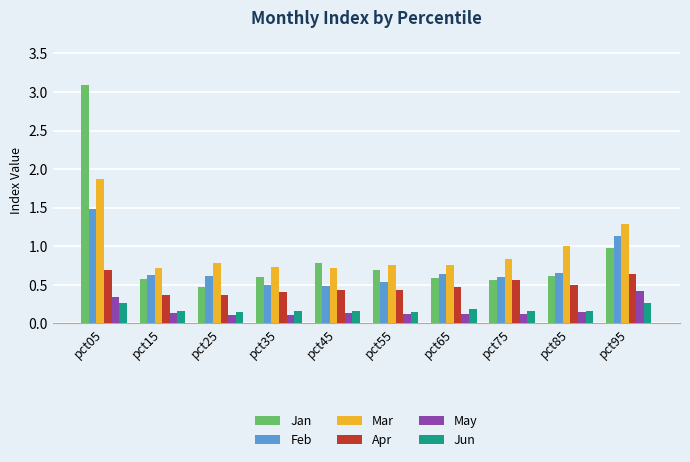

Is it true that Apr equals 0.6 at pct35?

False